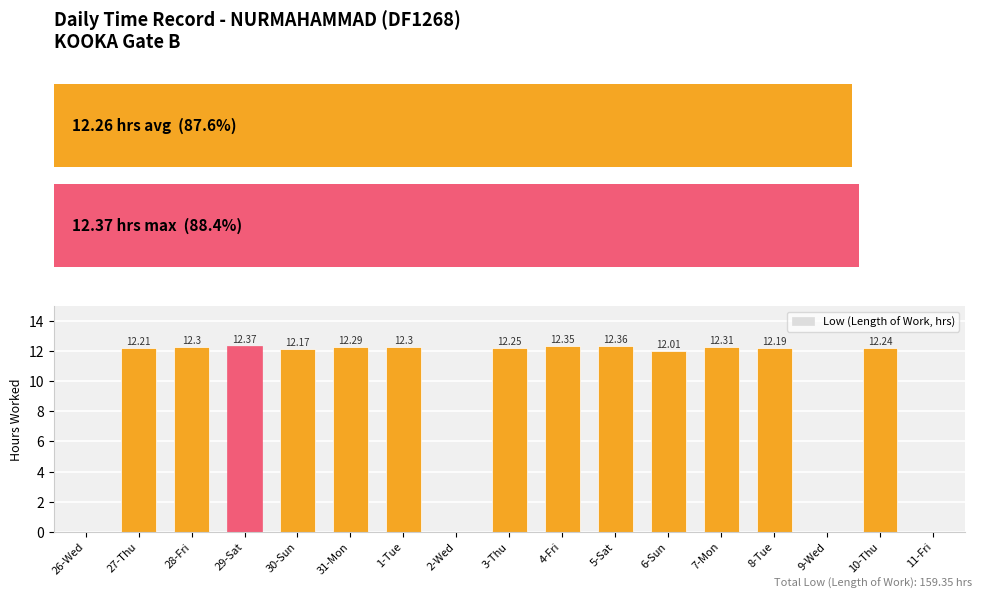

What is the difference between the values at 26-Wed and 5-Sat?

12.4